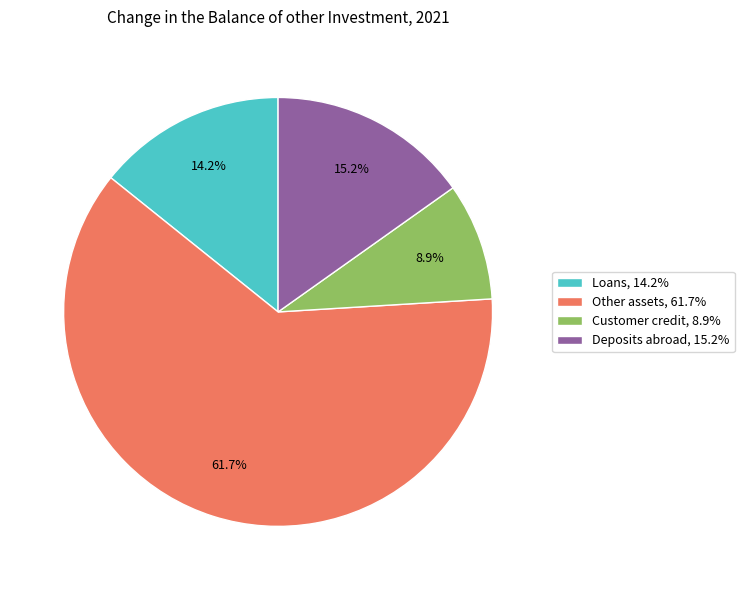

Combined, what portion of the pie is Other assets, 61.7% and Deposits abroad, 15.2%?

76.9%